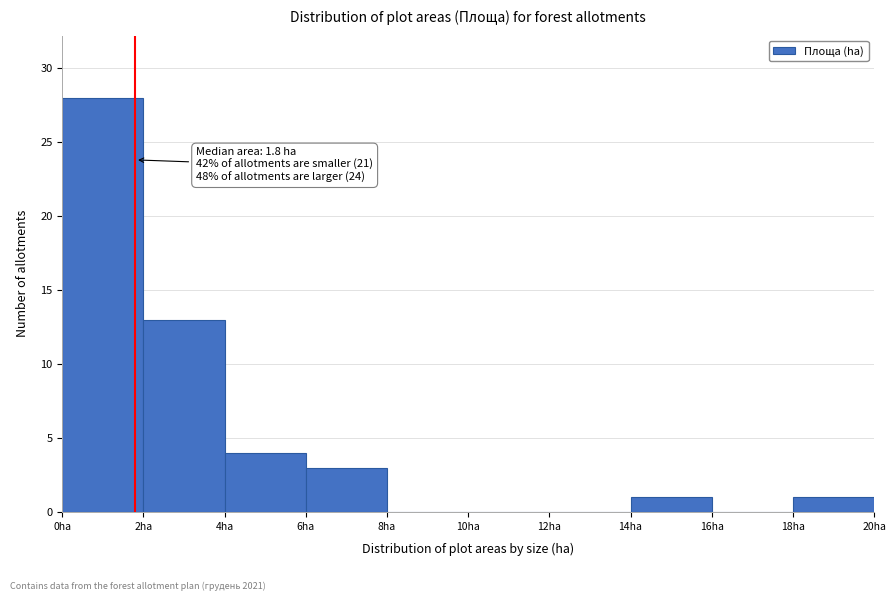

Which range on the x-axis has the tallest bar?

0 to 2